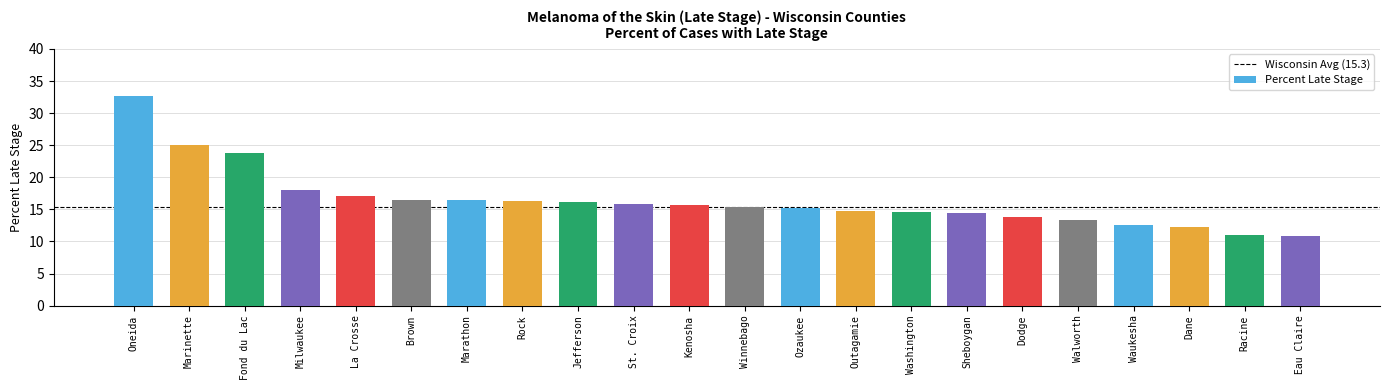

What is the change in value from Winnebago to Walworth?

-1.9